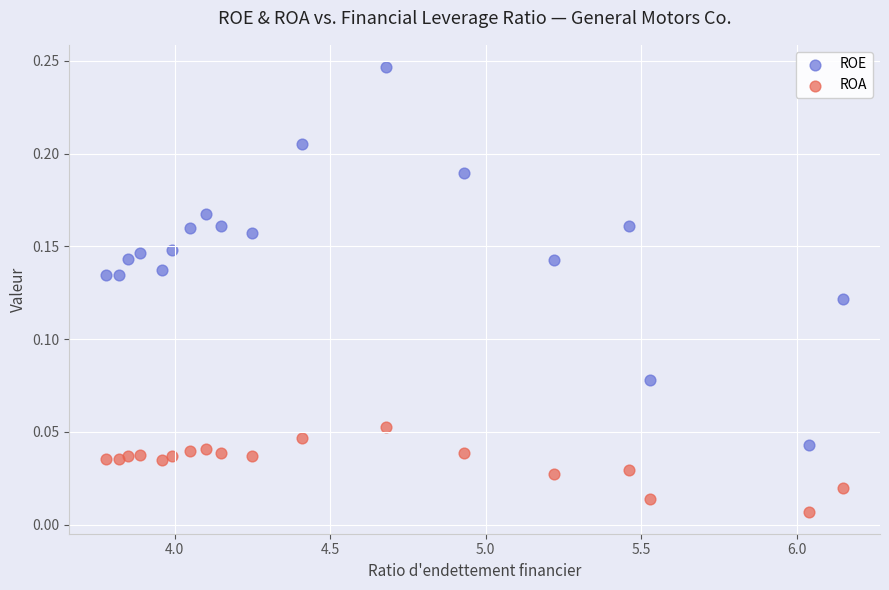

Across all data points, what is the range of X values (max minus min)?

2.4